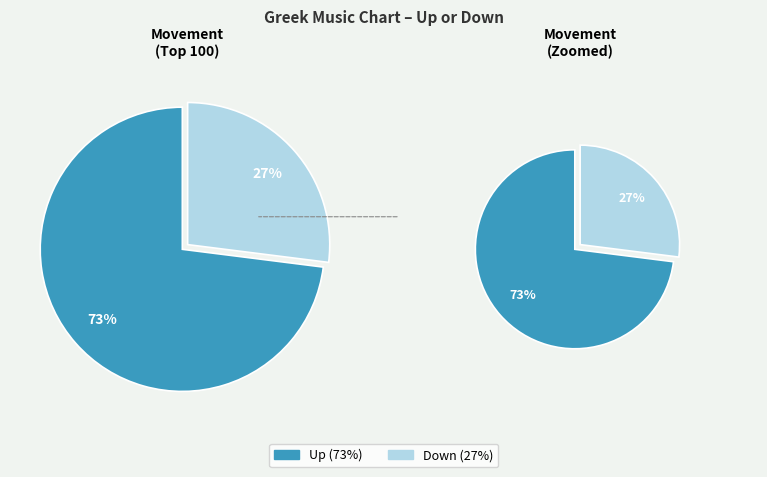

To the nearest percent, what portion does Down represent?

27%